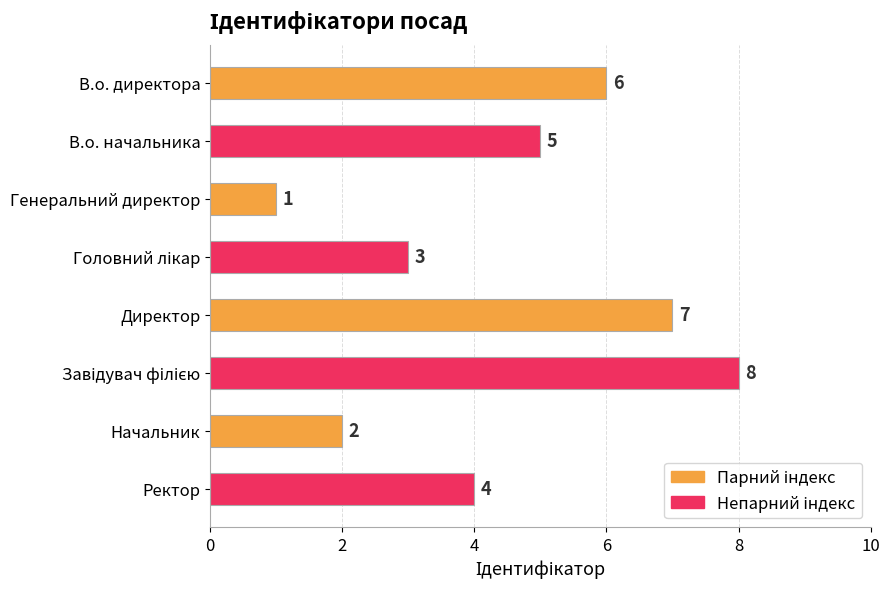

True or false: the data shows 2 at Начальник.

True